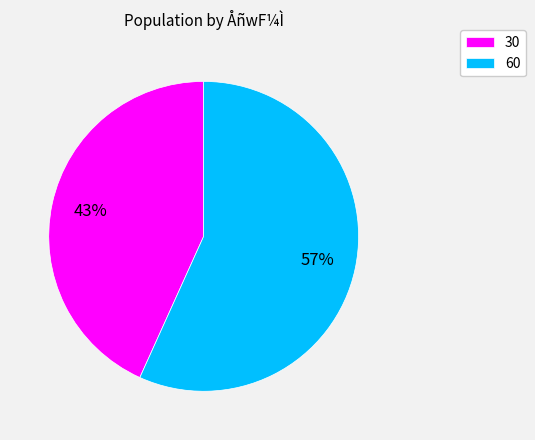

Does any single category account for the majority?

Yes